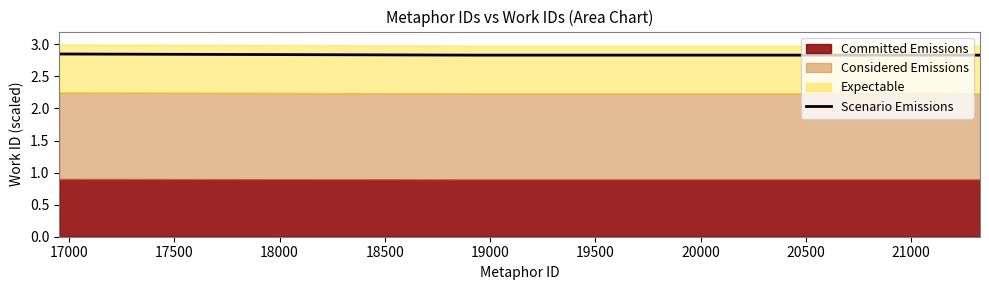

How many Scenario Emissions values are between 2 and 3?

3